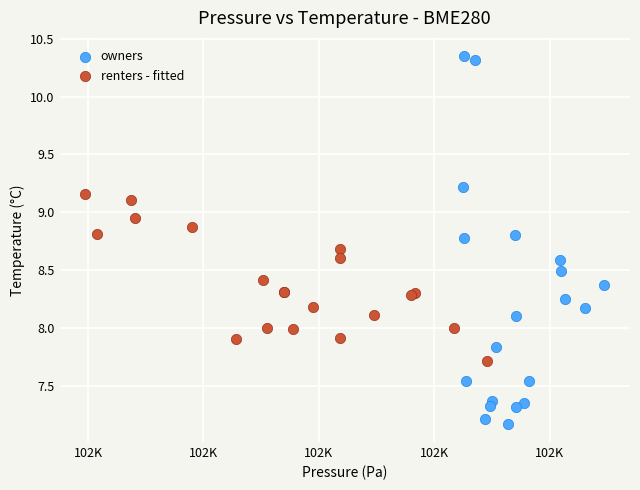

Which series contains the lowest Y value?

owners